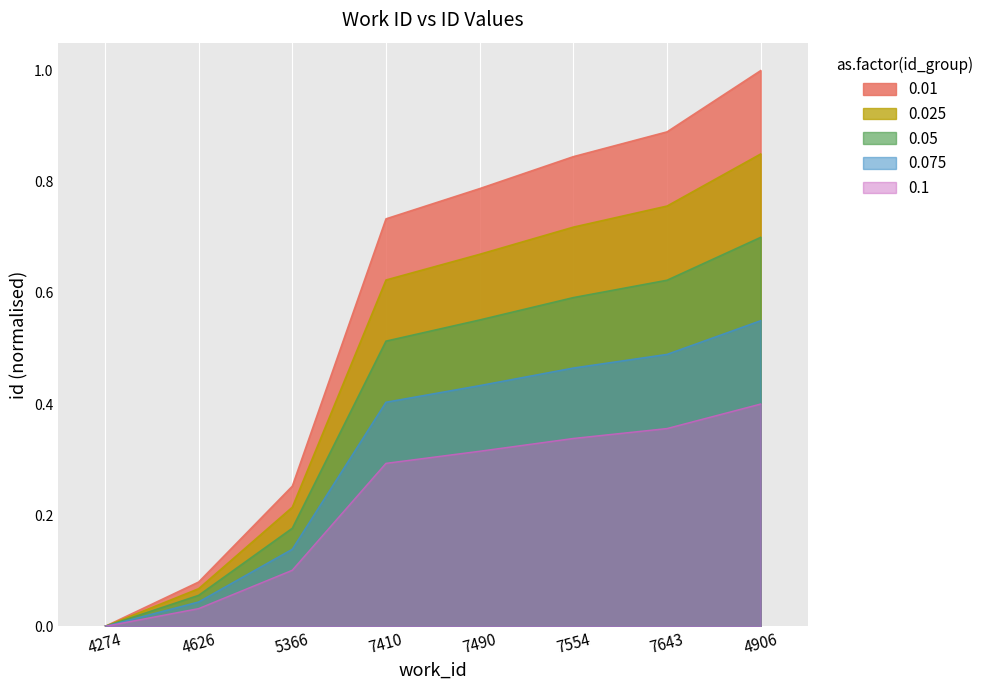

What position from the left is 4906?

8